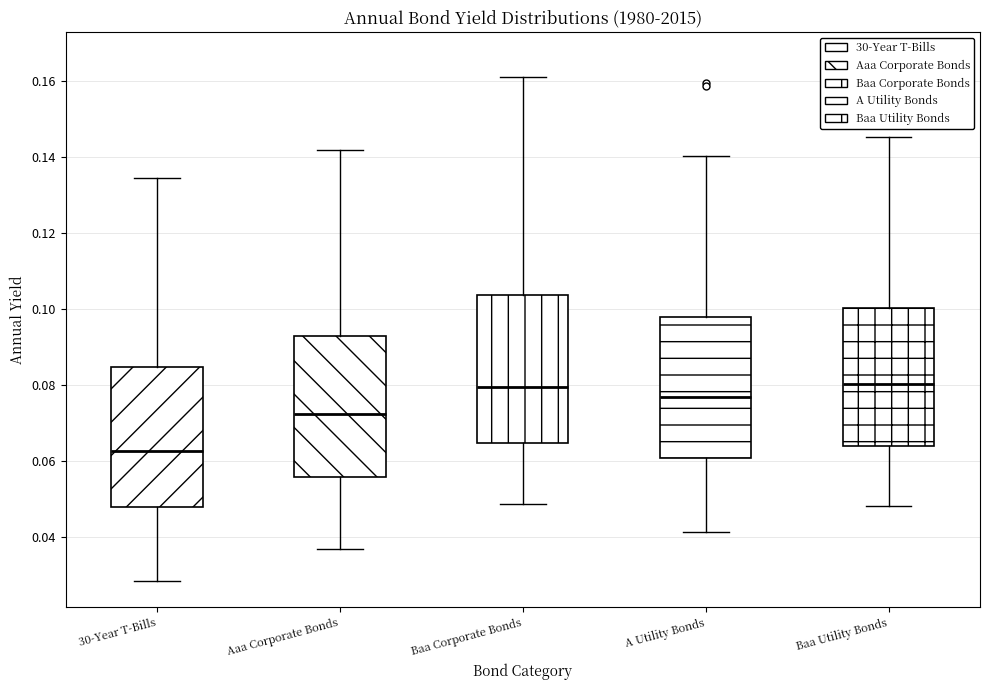

Where does the lower whisker of the box for Baa Utility Bonds end on the y-axis? The values are not printed on the chart, so give them approximately, as read against the axis.

0.048